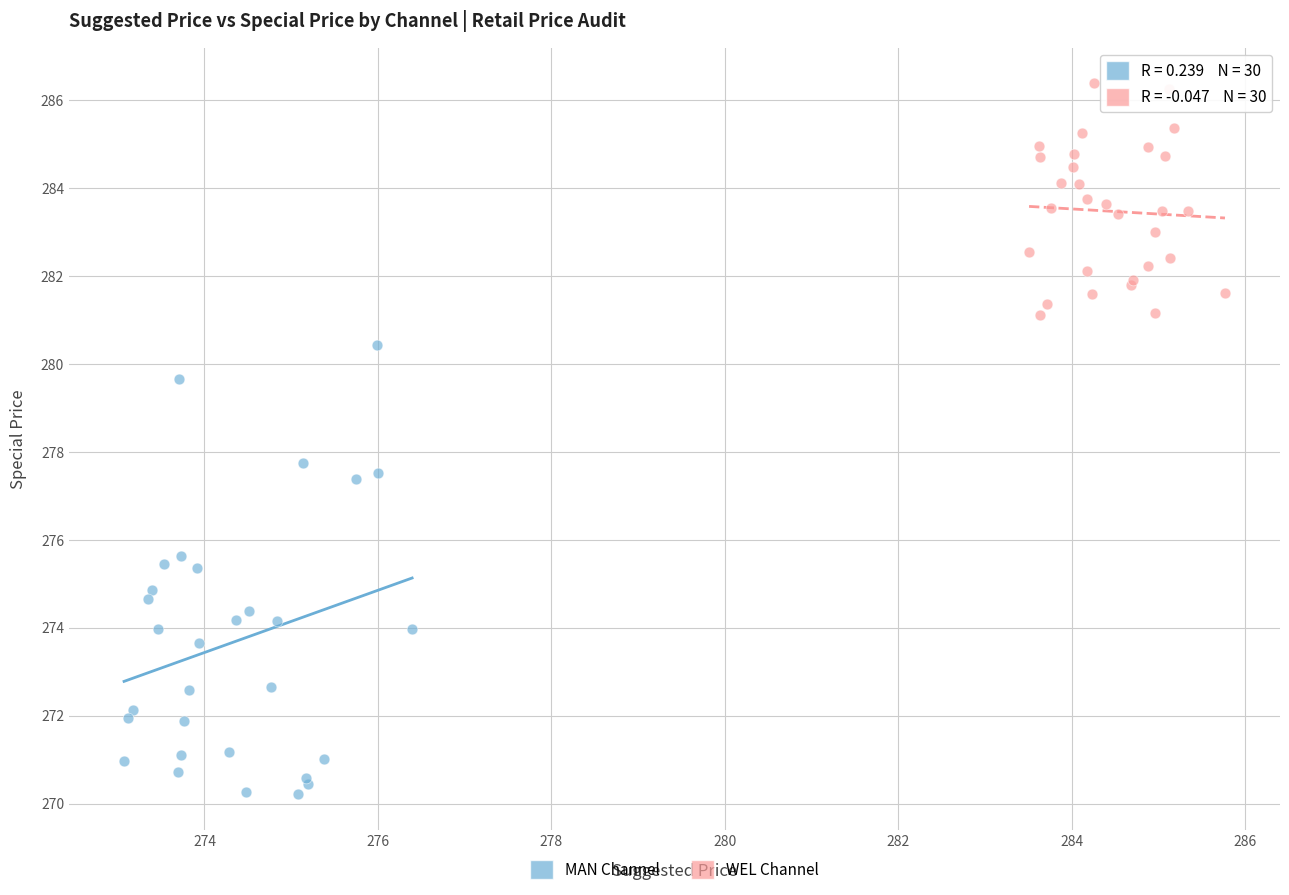

Which series reaches the maximum Y coordinate?

WEL Channel